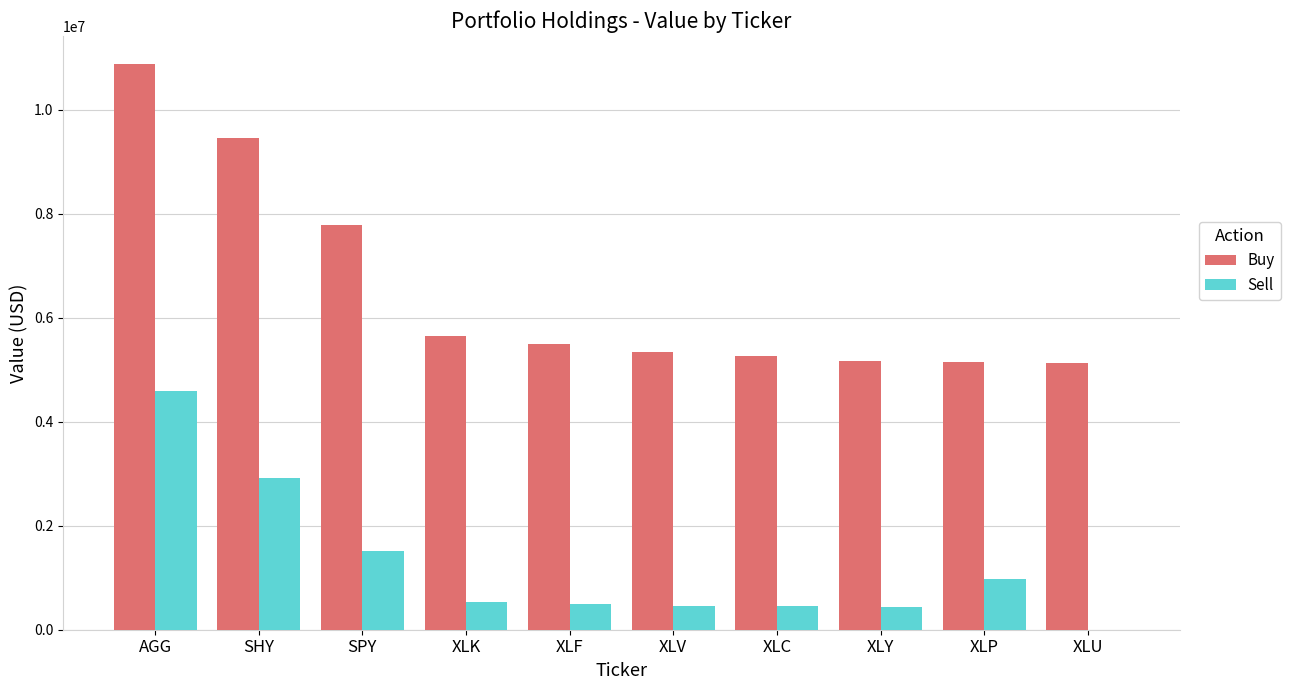

The Buy series shows 9453000 at SHY. True or false?

True